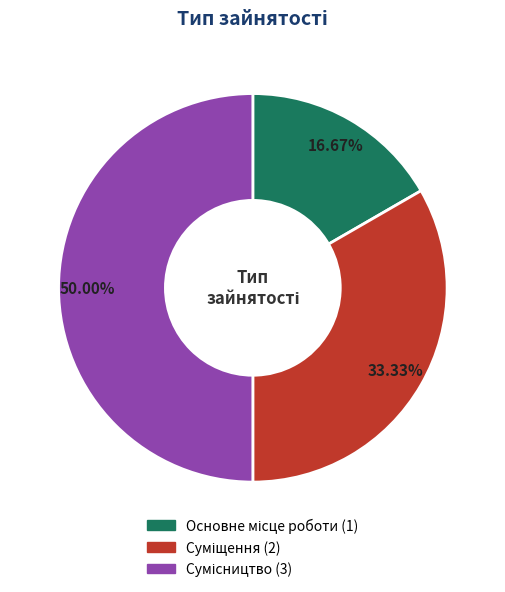

Is it true that Сумісництво is 50% of the pie?

True